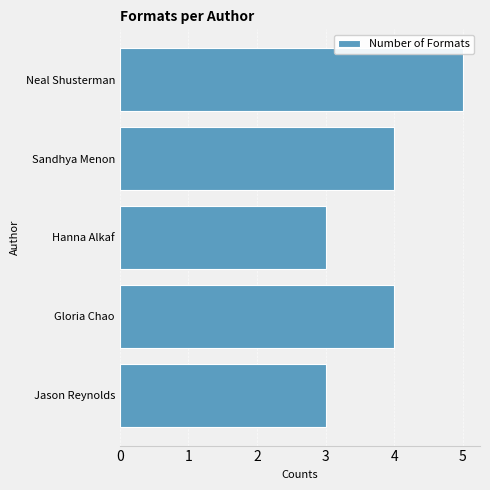

What is the approximate value at Hanna Alkaf?

3